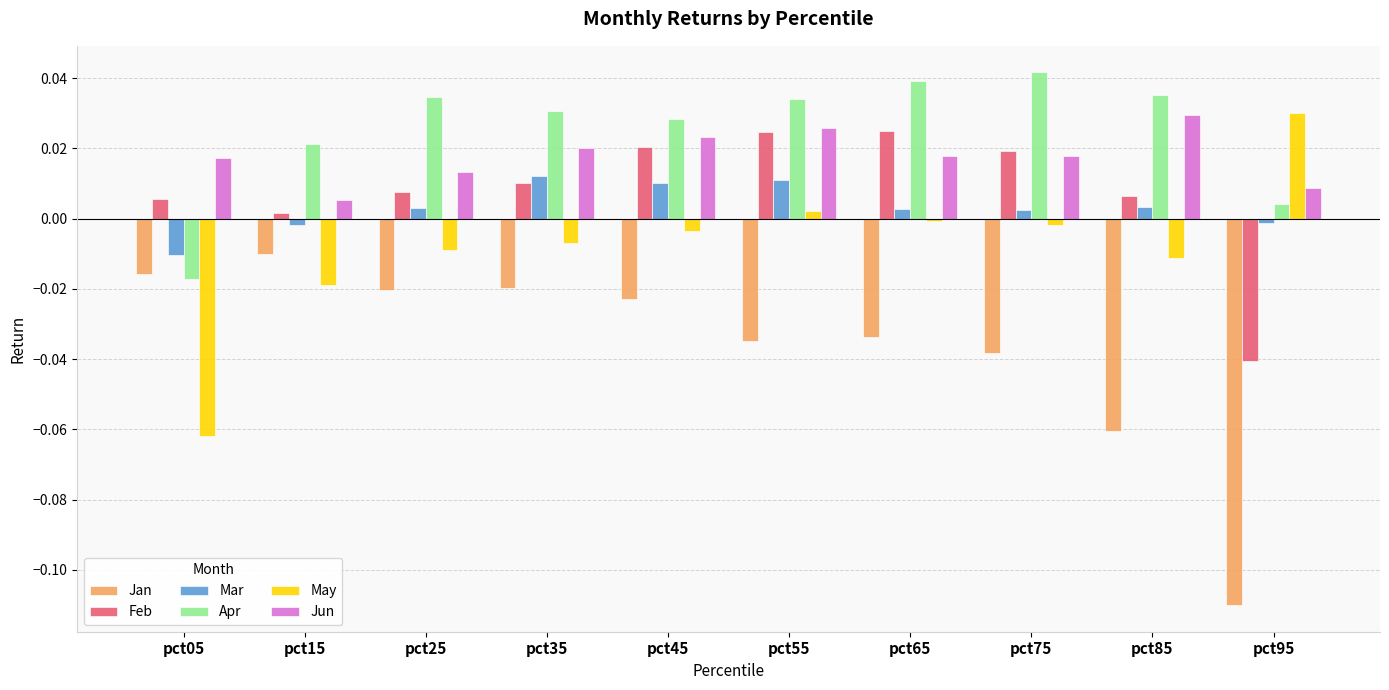

Which category has the lowest value in the Jun series?

pct15